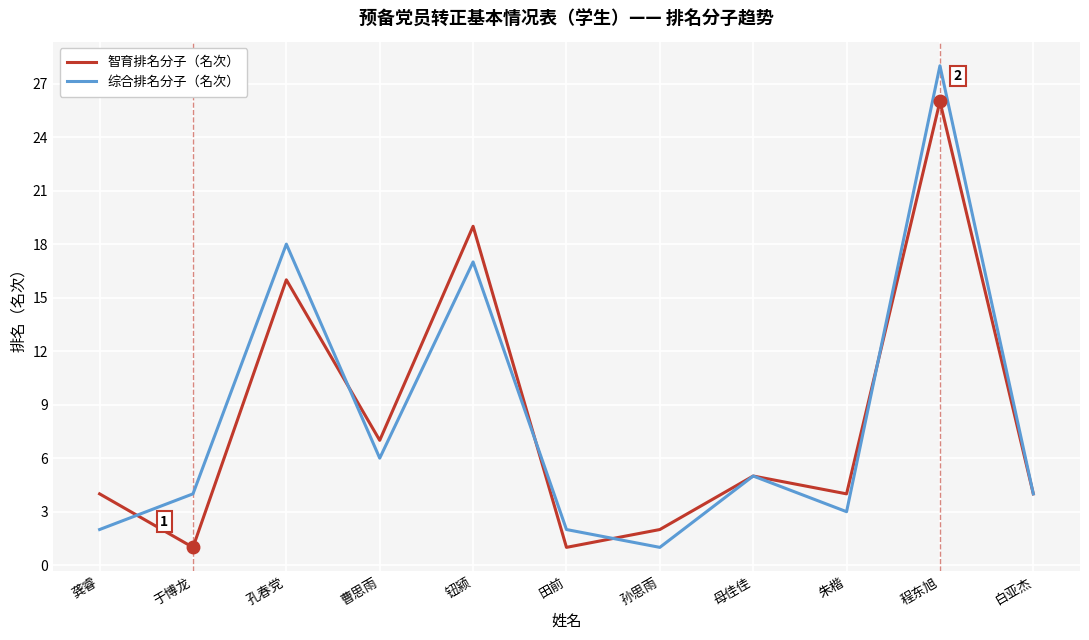

What are all the series names shown in the legend?

智育排名分子（名次）, 综合排名分子（名次）